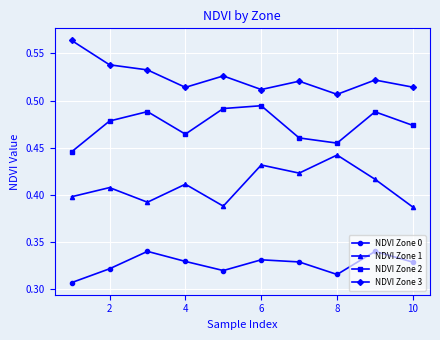

True or false: NDVI Zone 0 and NDVI Zone 3 cross at least once.

False